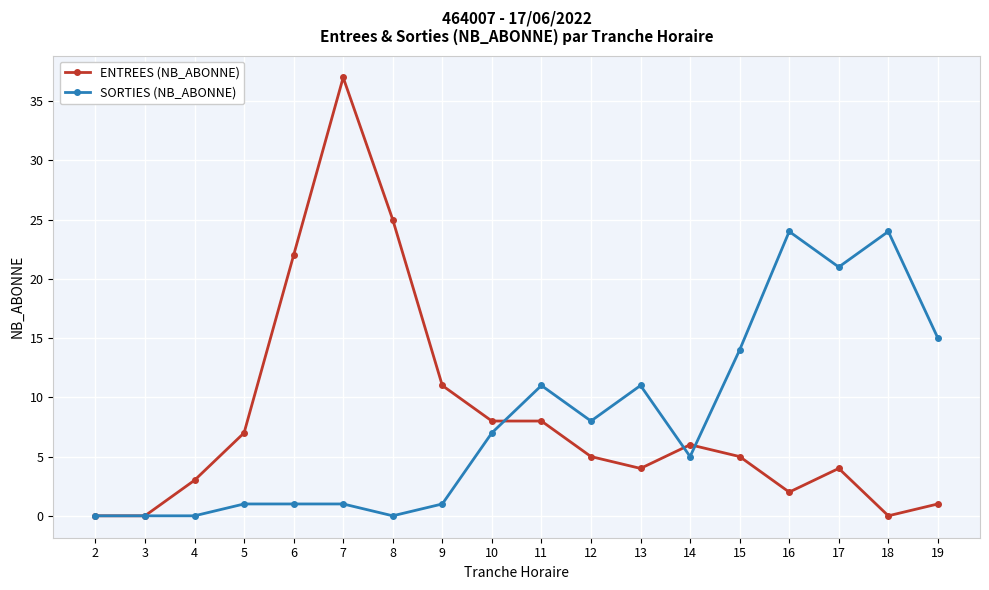

How many data points in SORTIES (NB_ABONNE) are less than 7?

9